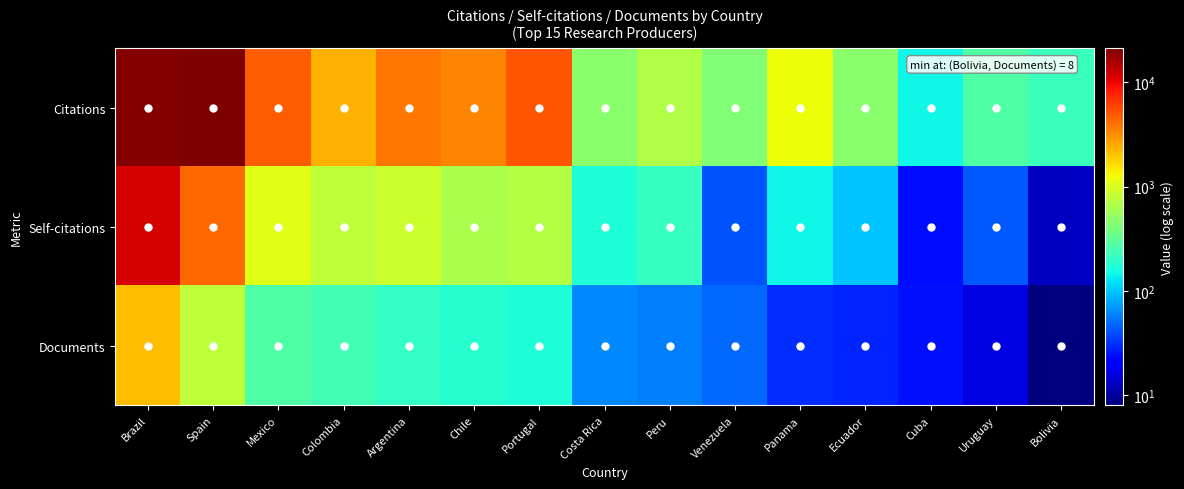

Reading right to left, list all the values displayed in this chart.

Citations: Bolivia=217	Uruguay=272	Cuba=146	Ecuador=474	Panama=1236	Venezuela=429	Peru=680	Costa Rica=471	Portugal=5060	Chile=3379	Argentina=3885	Colombia=2348	Mexico=4811	Spain=21301	Brazil=20388
Self-citations: Bolivia=13	Uruguay=43	Cuba=24	Ecuador=98	Panama=148	Venezuela=42	Peru=213	Costa Rica=174	Portugal=716	Chile=654	Argentina=884	Colombia=773	Mexico=1106	Spain=4389	Brazil=11859
Documents: Bolivia=8	Uruguay=16	Cuba=25	Ecuador=29	Panama=31	Venezuela=49	Peru=59	Costa Rica=63	Portugal=170	Chile=183	Argentina=208	Colombia=242	Mexico=270	Spain=768	Brazil=2148